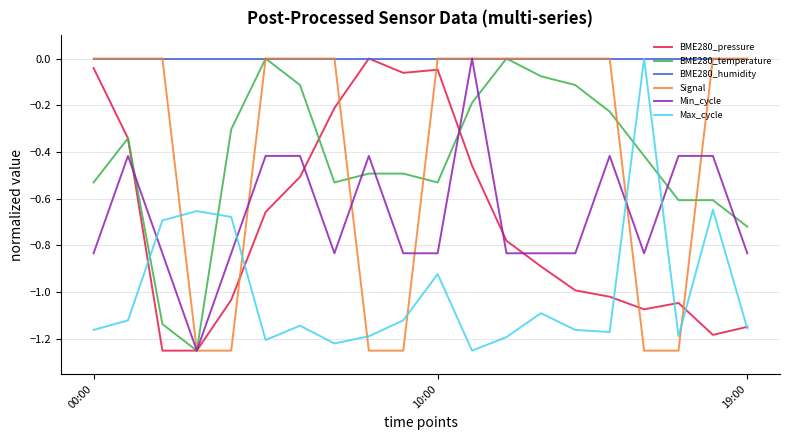

Which series ends up on top after the final intersection of Signal and Max_cycle?

Signal